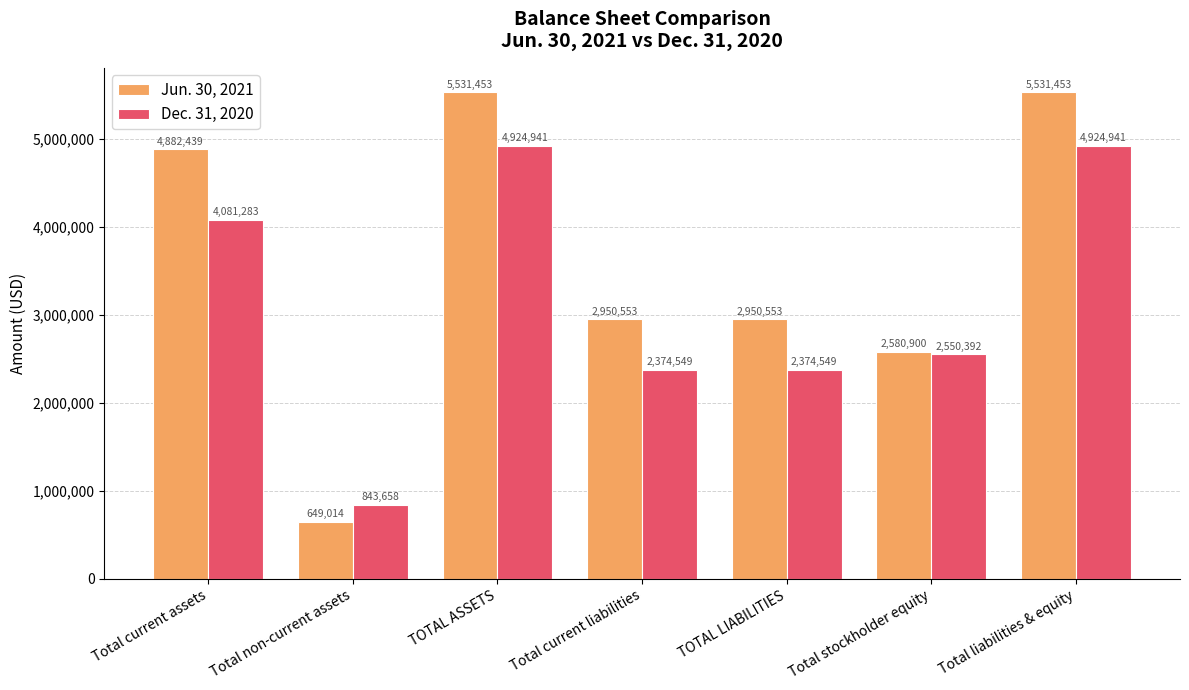

Where does the Jun. 30, 2021 series first go above 2950553?

Total current assets